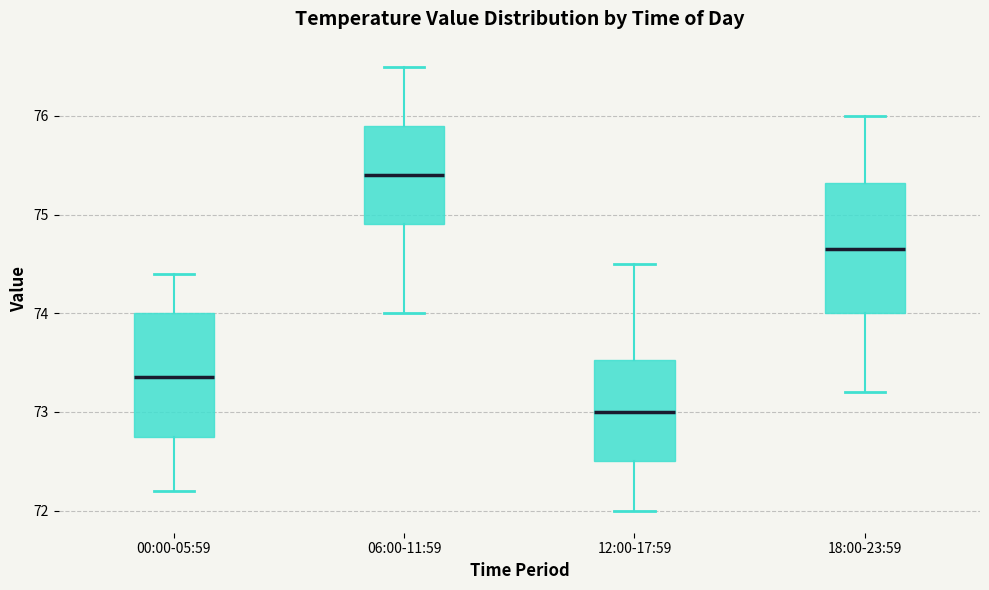

Which box has the highest median line?

06:00-11:59